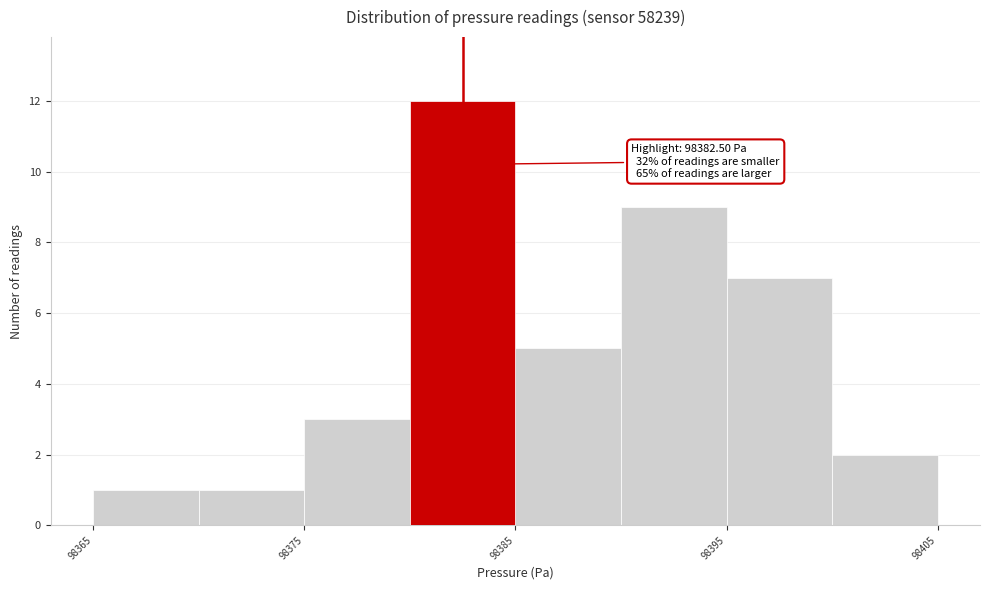

Over which range of the x-axis is the bar tallest?

98380 to 98385